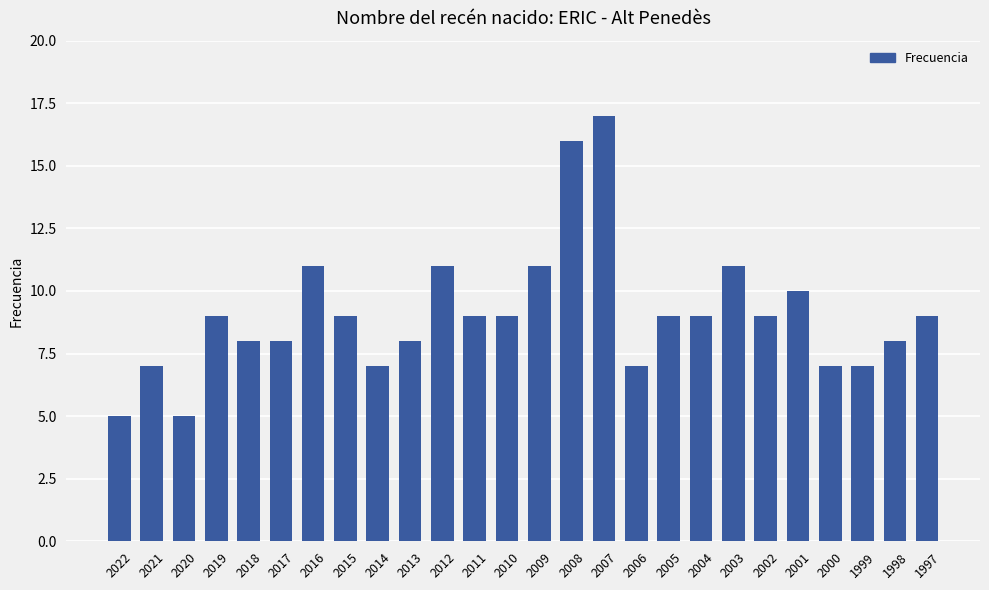

What is the difference between the maximum and minimum values?

12